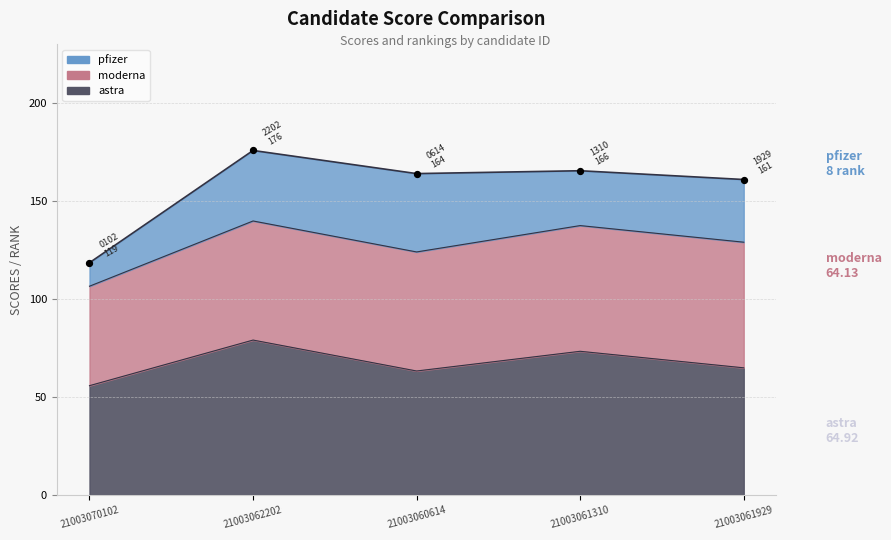

At which category is the sum across all series the highest?

21003062202